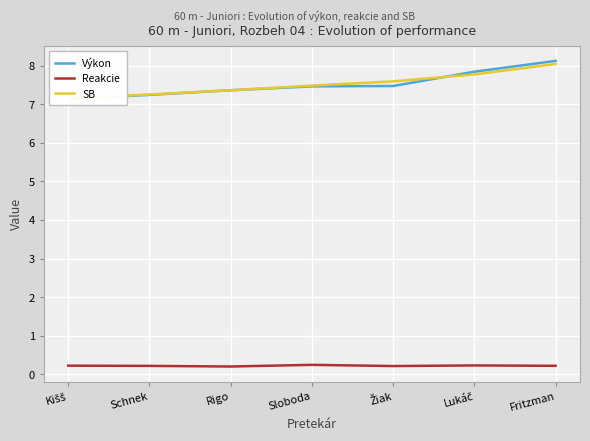

The Výkon series shows 7.1 at Kišš. True or false?

True